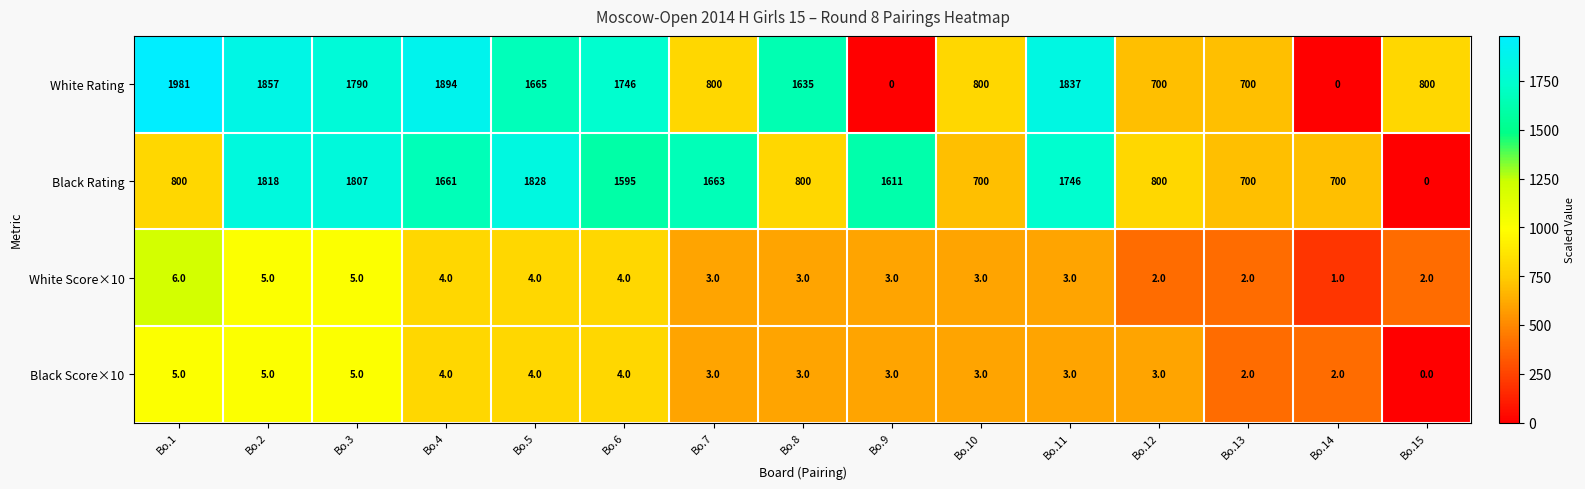

What is the sum of all White Score×10 values?

50